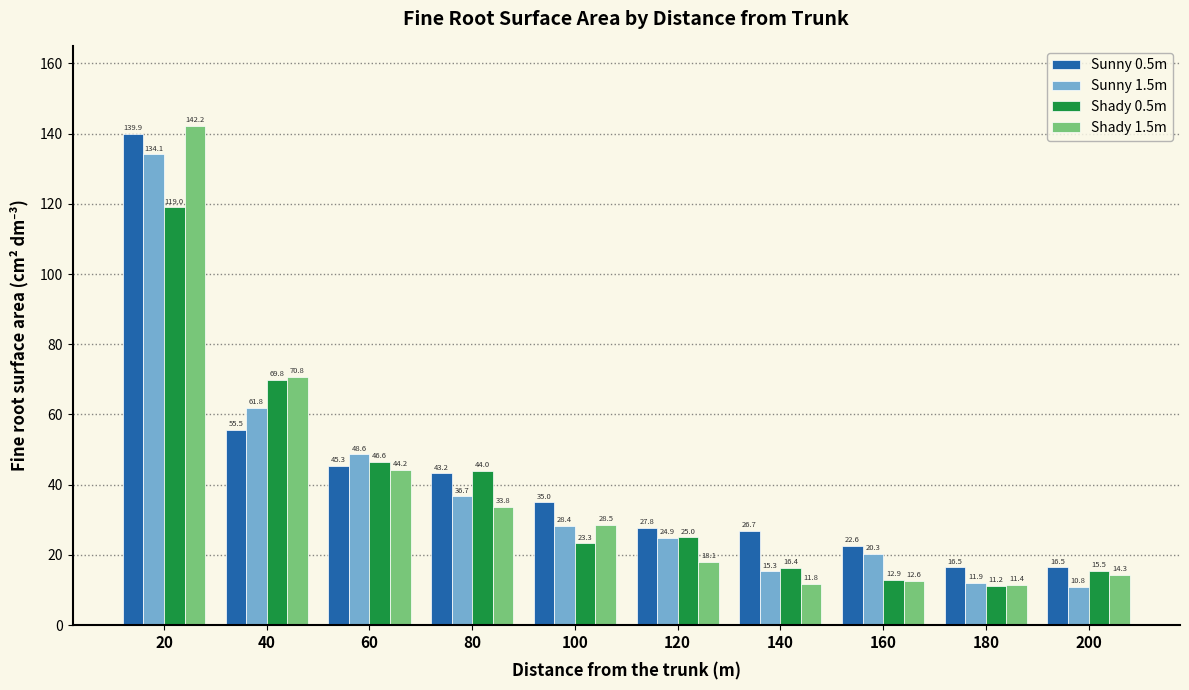

What is the difference between the maximum and minimum values in the Sunny 0.5m series?

123.4